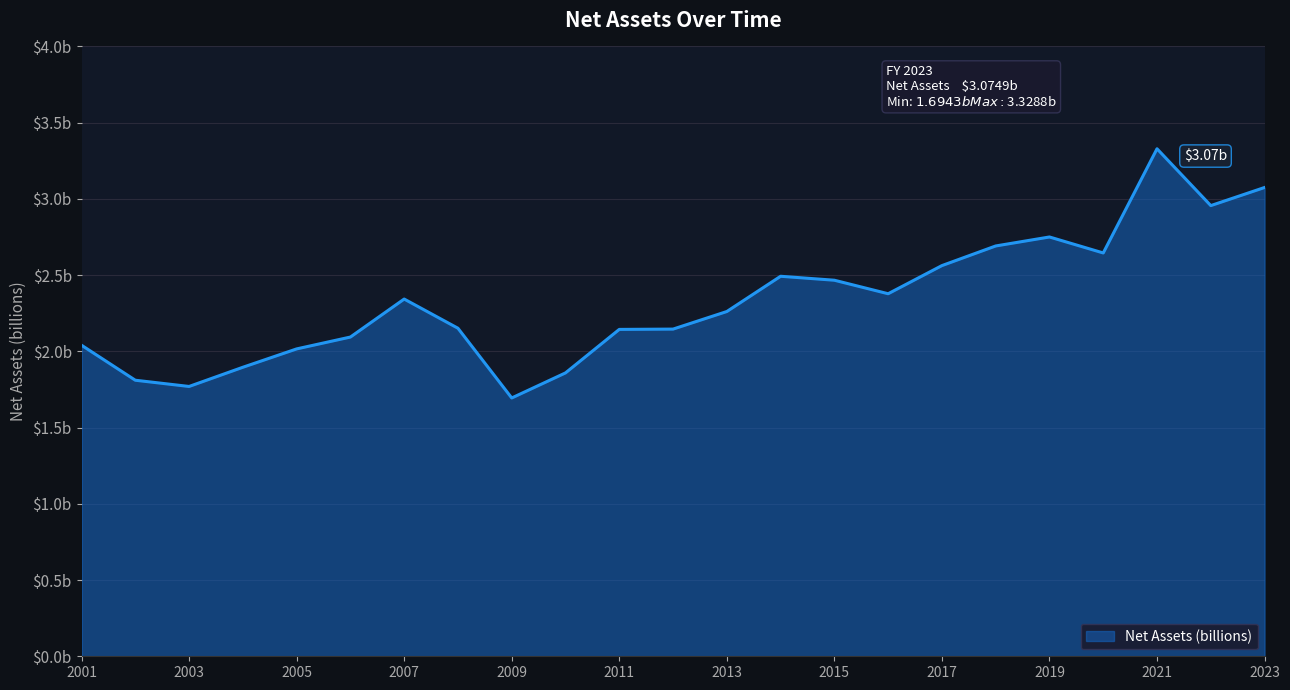

Does the chart display data point markers on the line(s)?

No